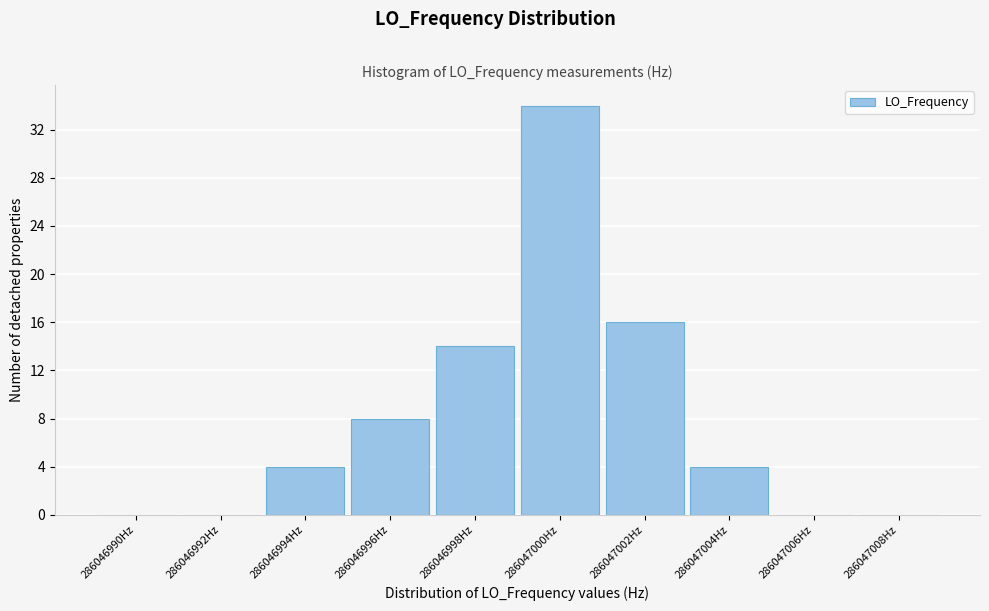

Reading left to right, transcribe all the data shown in this chart.

286046990Hz=0	286046992Hz=0	286046994Hz=4	286046996Hz=8	286046998Hz=14	286047000Hz=34	286047002Hz=16	286047004Hz=4	286047006Hz=0	286047008Hz=0